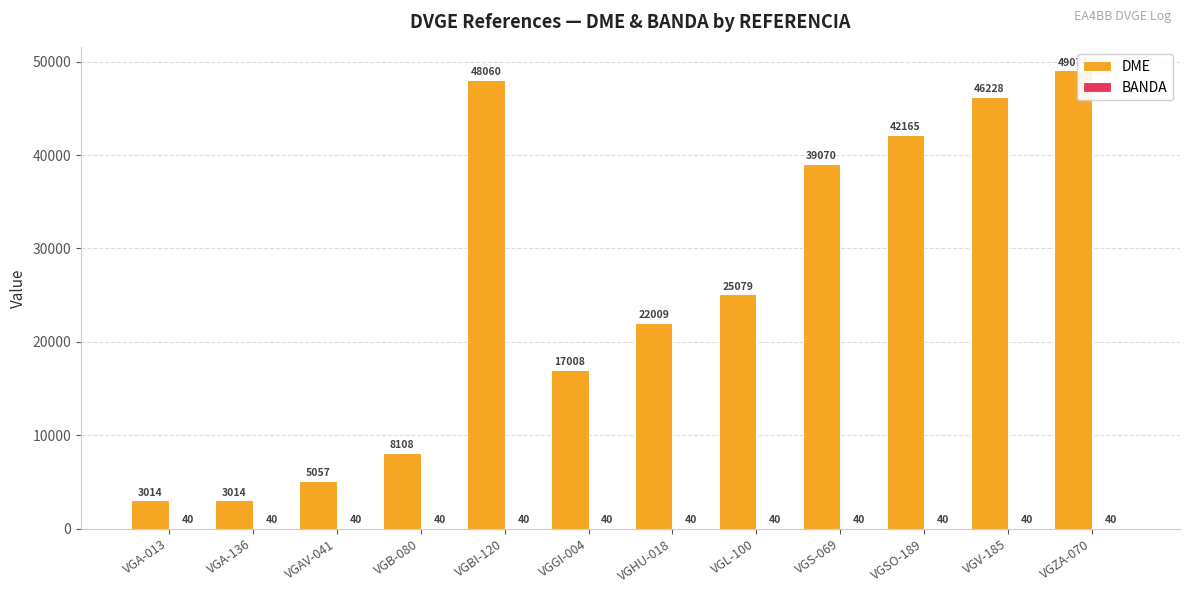

What is the greatest value displayed?

49071